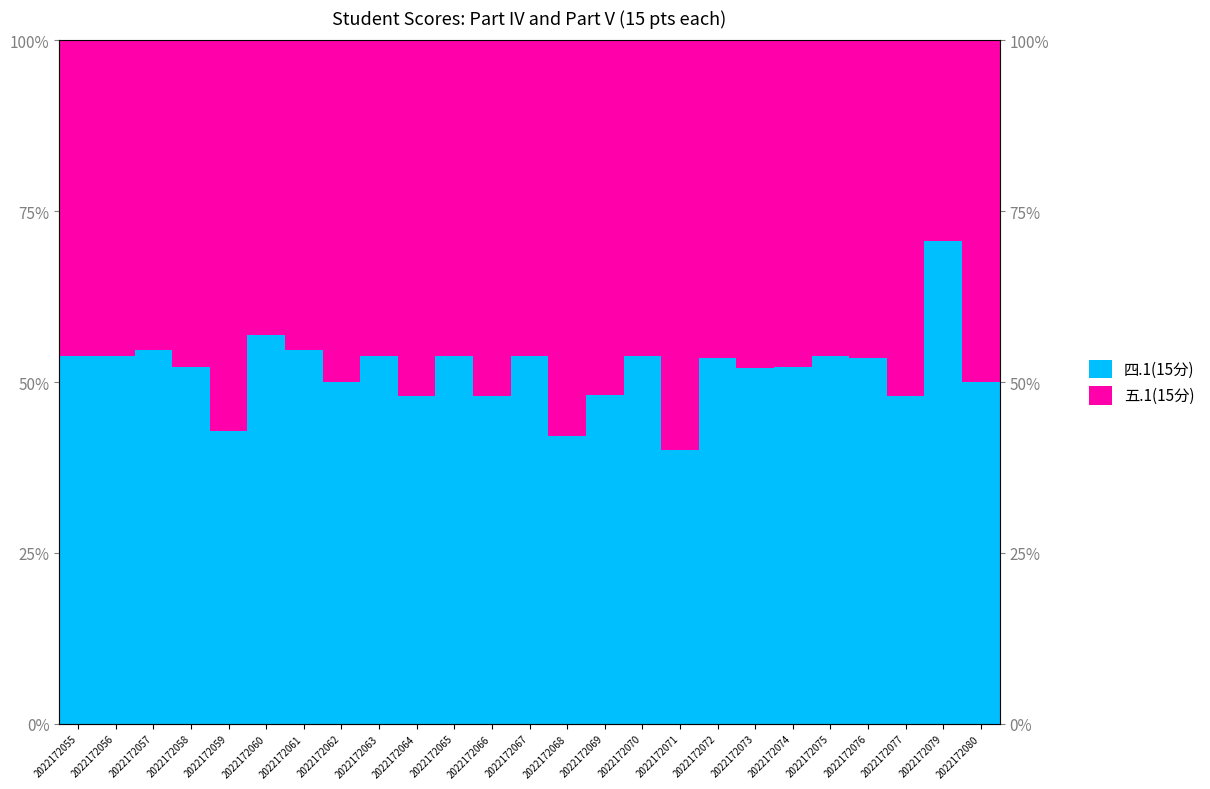

The 四.1(15分) series shows 0.5 at 2022172057. True or false?

True